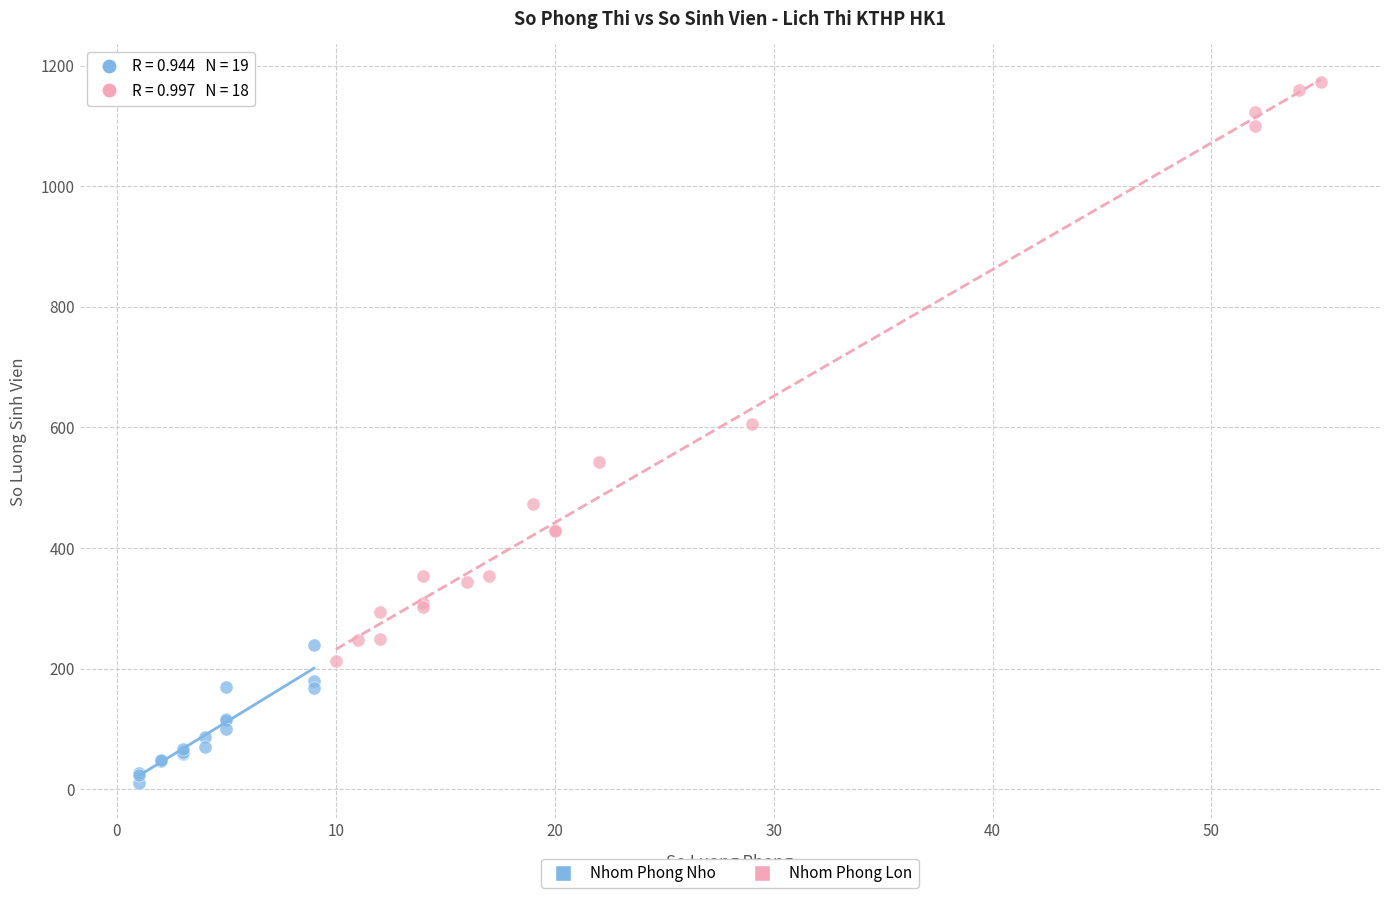

Which series reaches the minimum Y coordinate?

Nhom Phong Nho